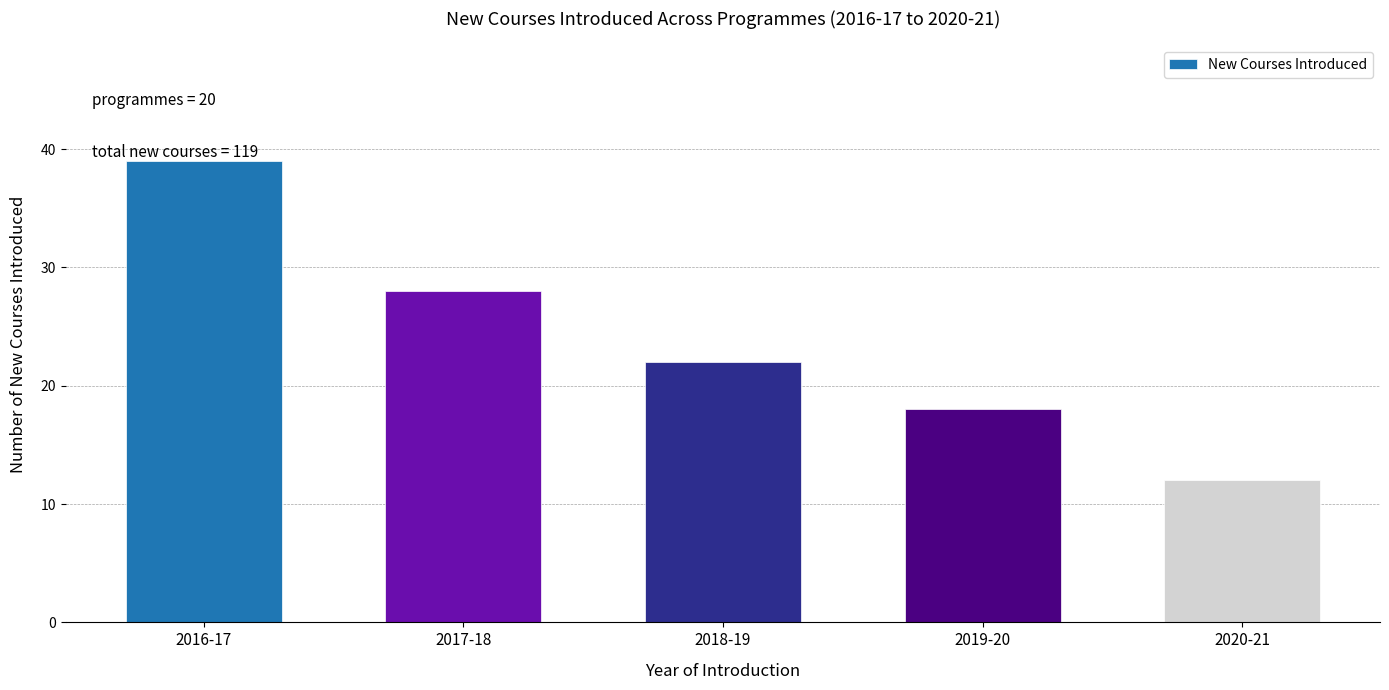

Reading right to left, transcribe all the data shown in this chart.

2020-21=12	2019-20=18	2018-19=22	2017-18=28	2016-17=39